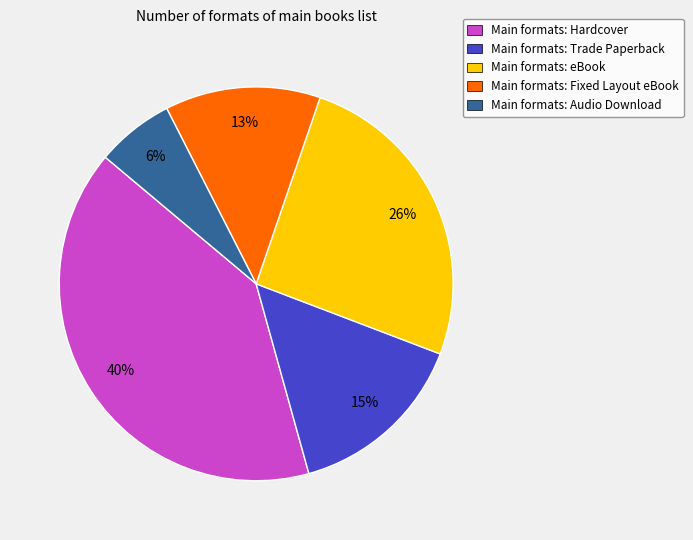

Rank the categories by value from highest to lowest.

Main formats: Hardcover, Main formats: eBook, Main formats: Trade Paperback, Main formats: Fixed Layout eBook, Main formats: Audio Download